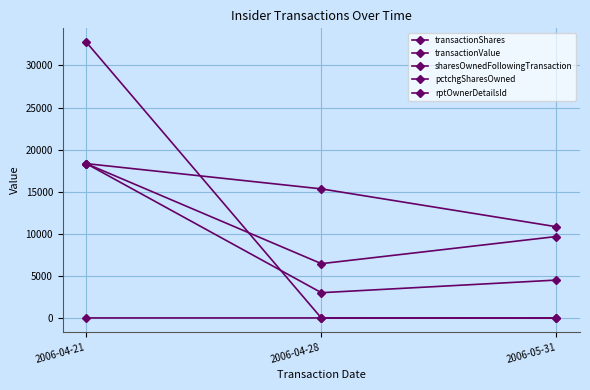

How many lines are shown in the chart?

5